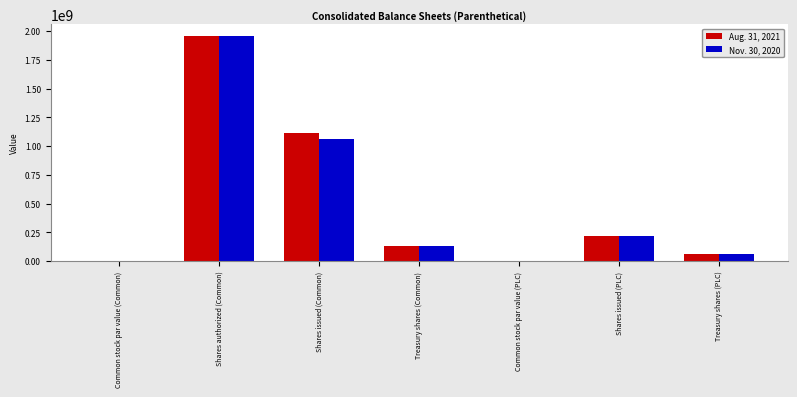

How many data points does each series have?

7